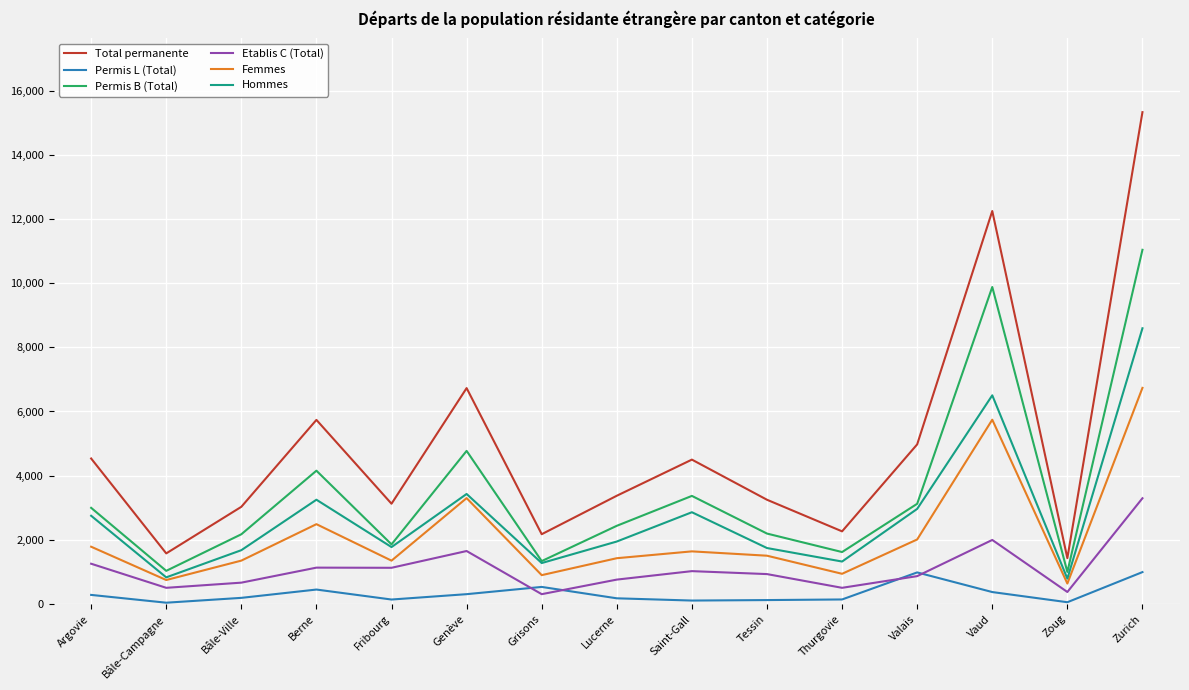

At how many categories does at least one series exceed 5383?

4